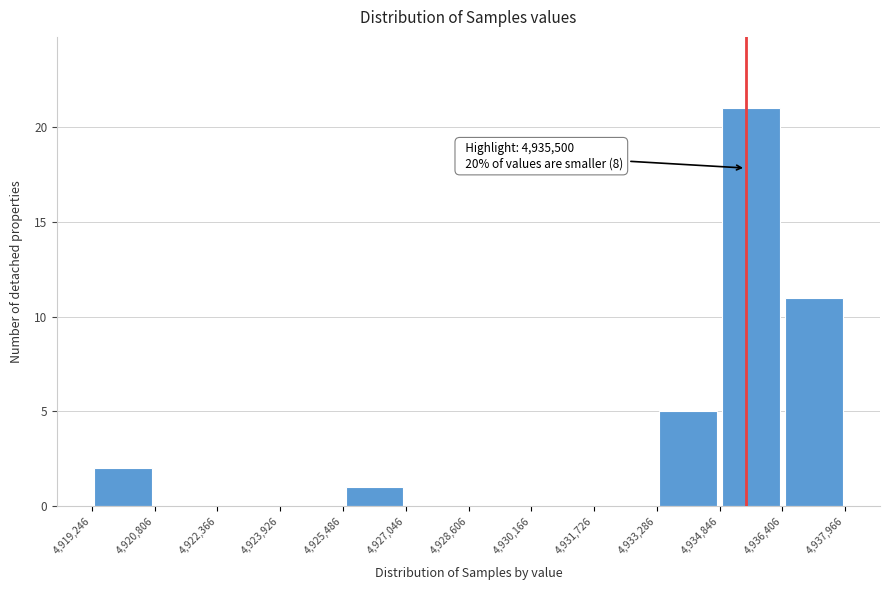

Over which range of the x-axis is the bar tallest?

4,934,846 to 4,936,406